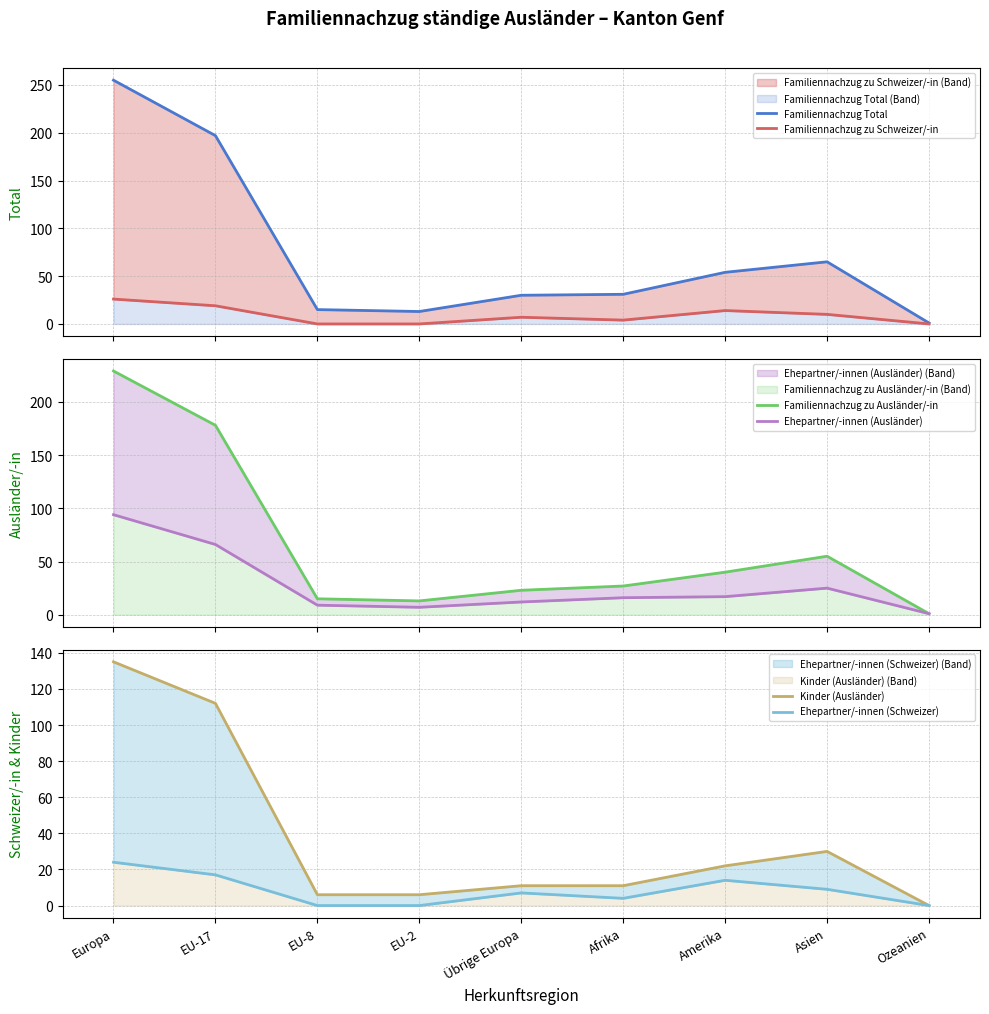

True or false: Familiennachzug zu Schweizer/-in has more than 0 interior local peaks.

True